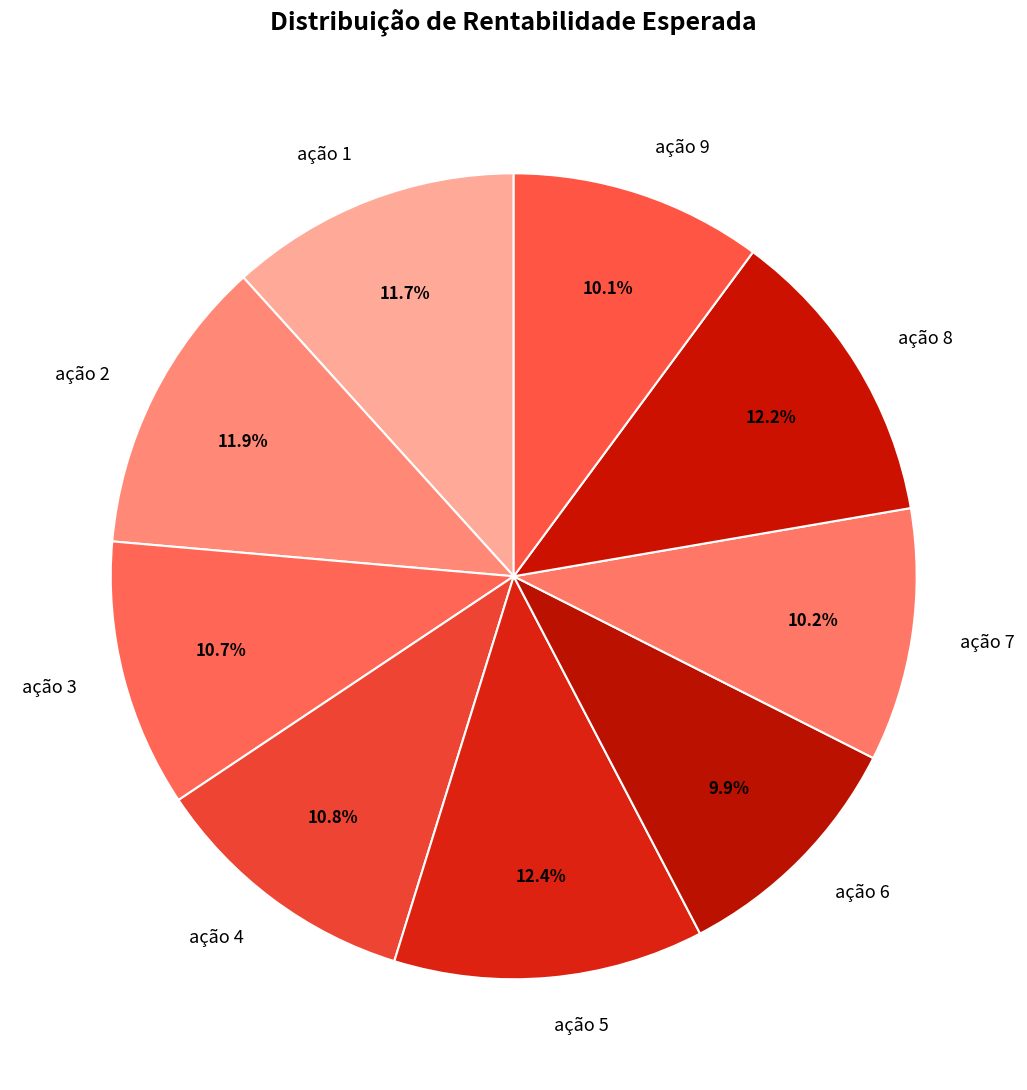

Between ação 4 and ação 5, which is larger?

ação 5